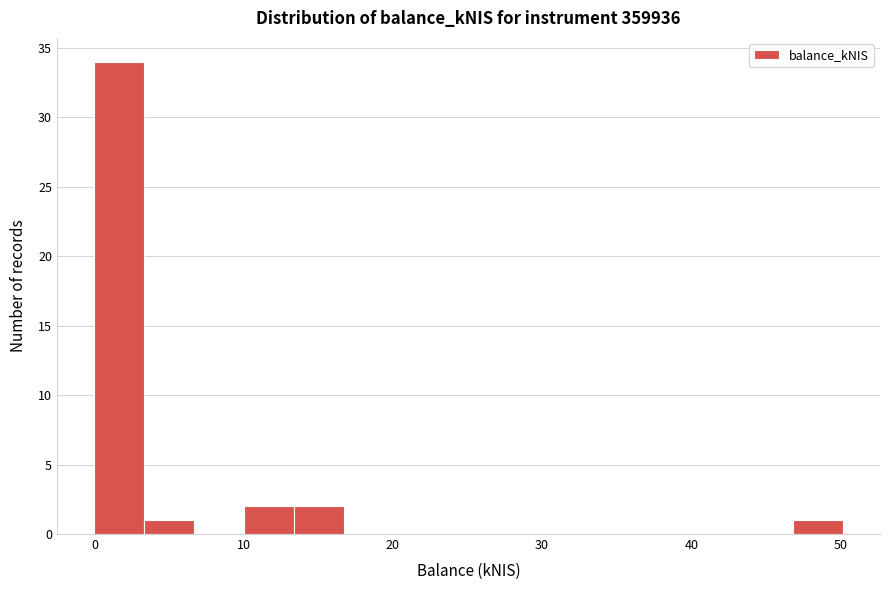

Around what value on the x-axis is the tallest bar? Give the approximate position of its centre, as read against the axis.

2